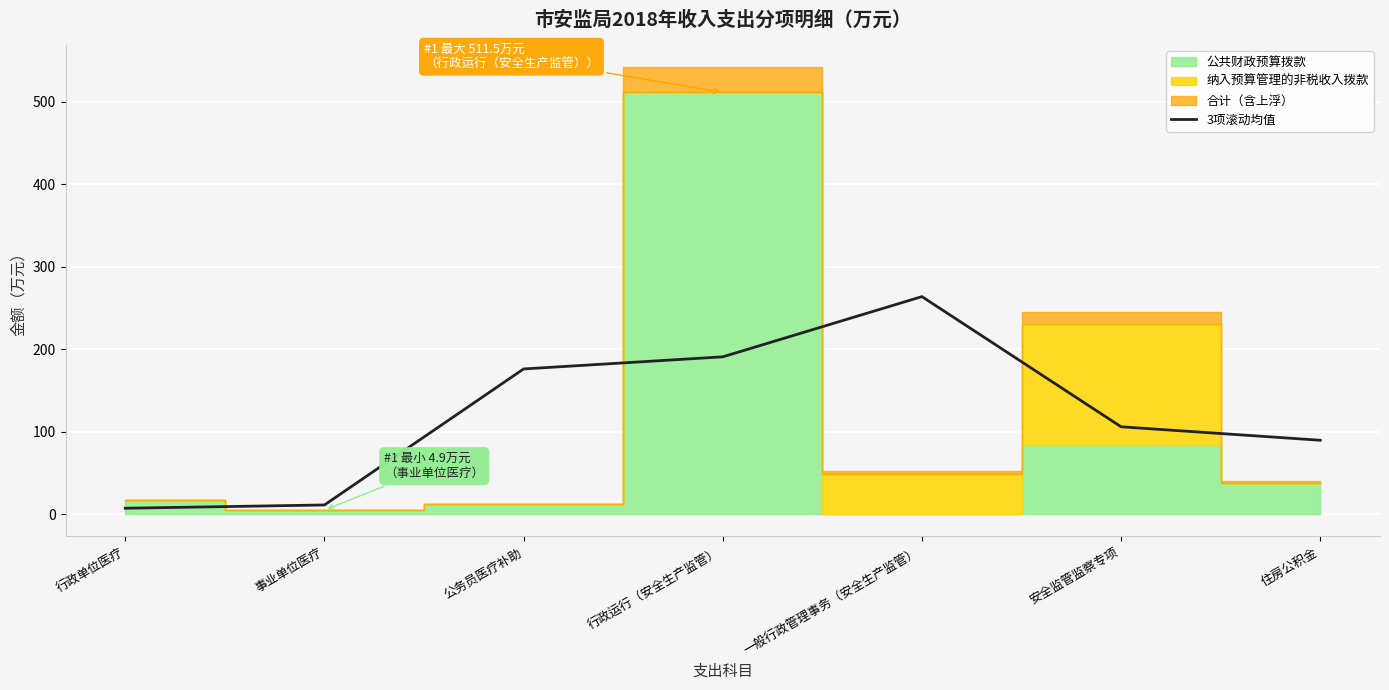

How many points are higher than both their immediate neighbors (excluding endpoints)?

1